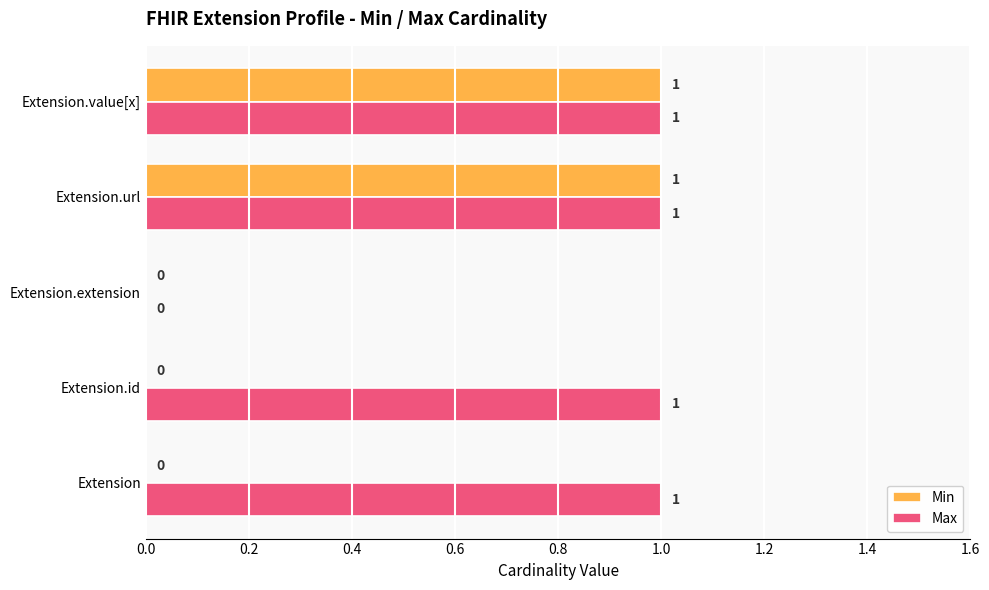

Which series has the largest total across all categories?

Max